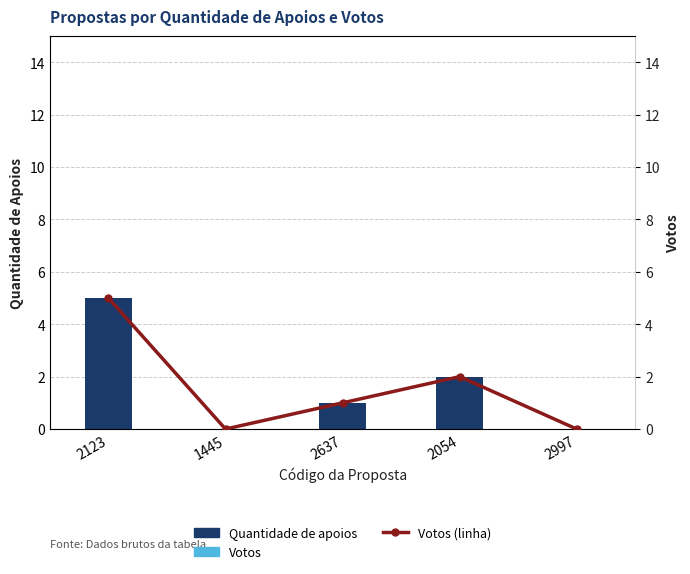

At which label does Quantidade de apoios first exceed 1?

2123